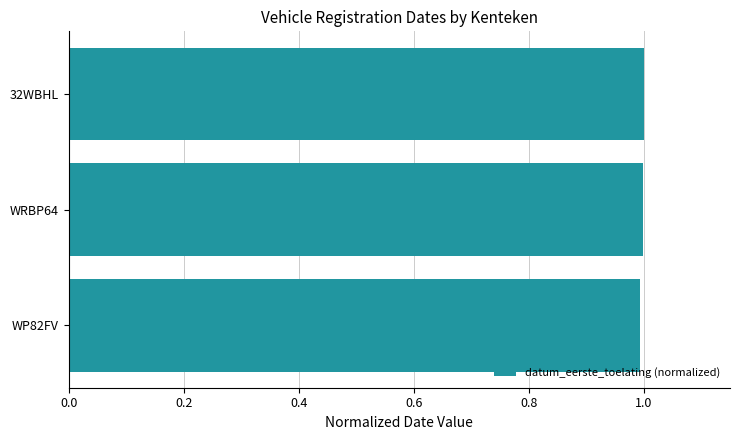

The chart shows a value of 1.0 at 32WBHL. True or false?

True